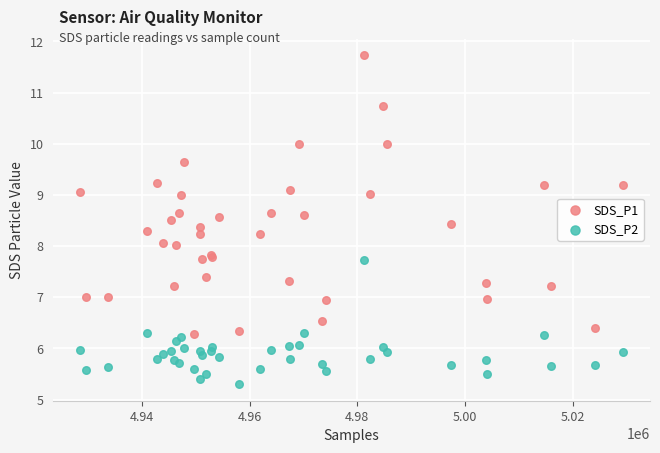

What are all the series names shown in the legend?

SDS_P1, SDS_P2